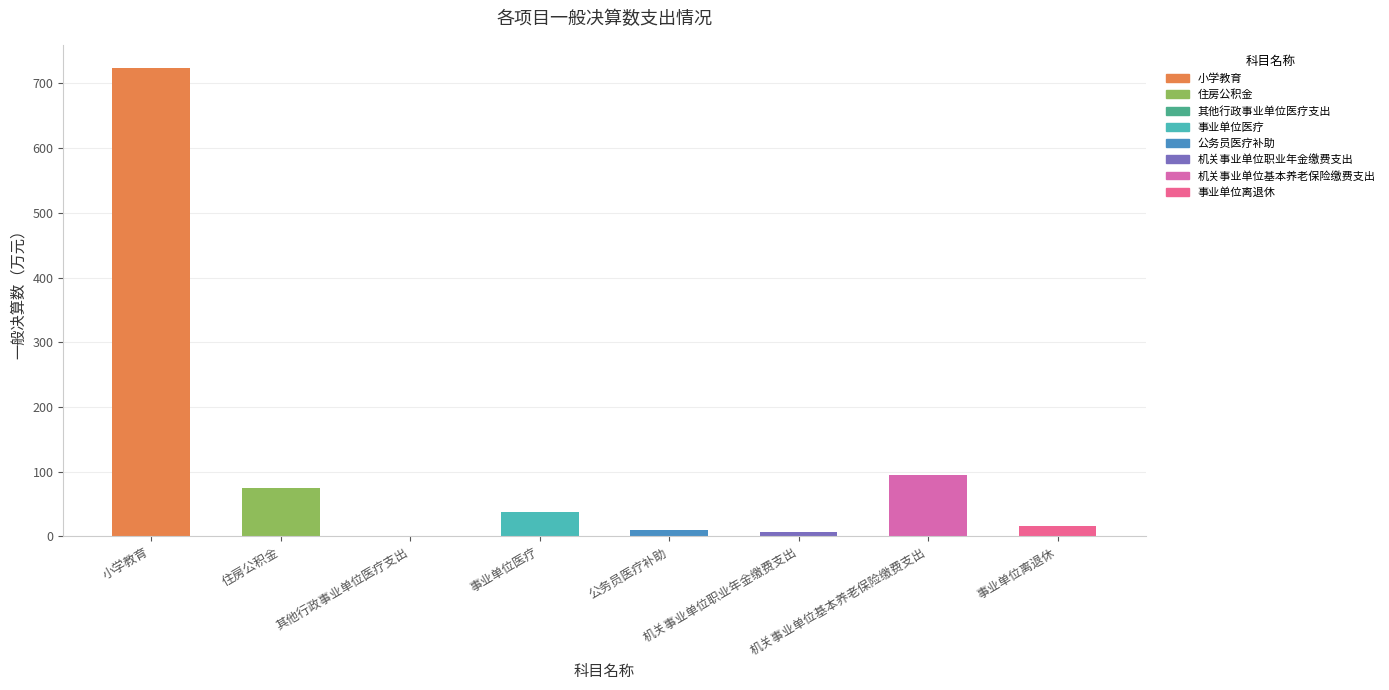

What is the difference between the values at 小学教育 and 机关事业单位基本养老保险缴费支出?

628.9